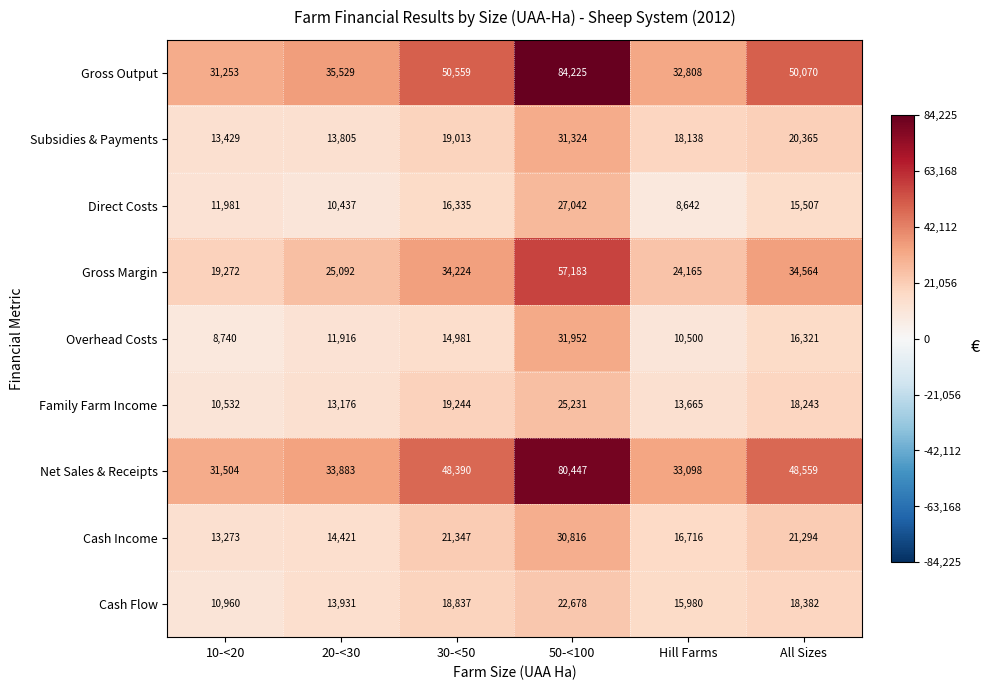

At 20-<30, list the series in order from smallest to largest.

Direct Costs, Overhead Costs, Family Farm Income, Subsidies & Payments, Cash Flow, Cash Income, Gross Margin, Net Sales & Receipts, Gross Output